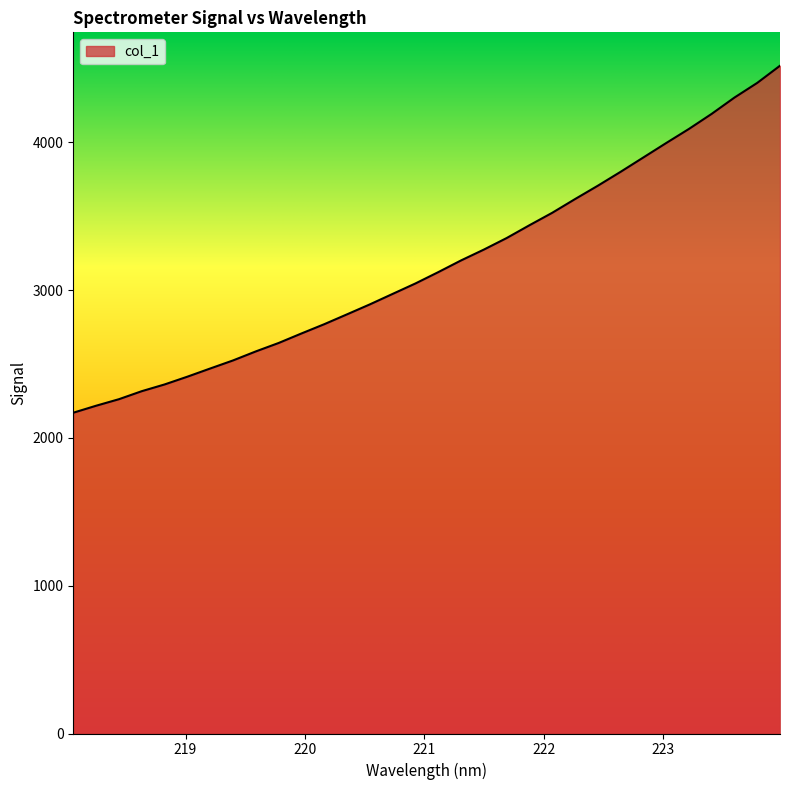

What is the difference between the maximum and minimum values?

2347.5